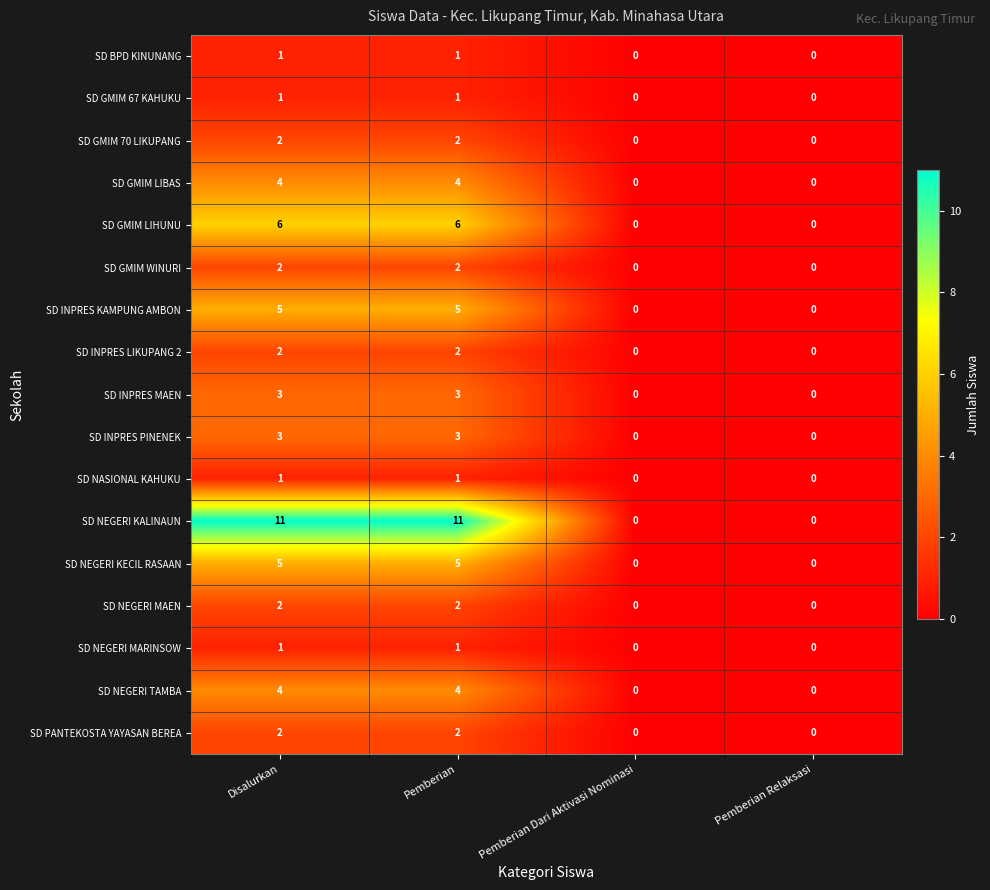

Count the SD NEGERI MAEN values in the range 0 to 2.

4